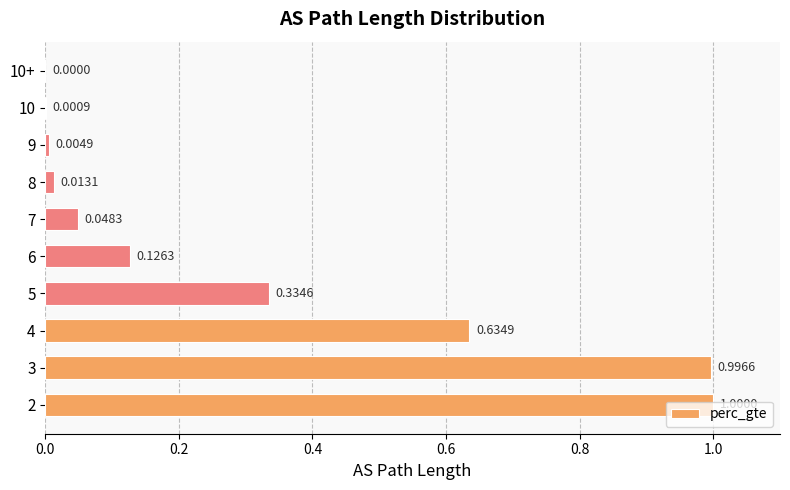

Are the bars horizontal?

Yes